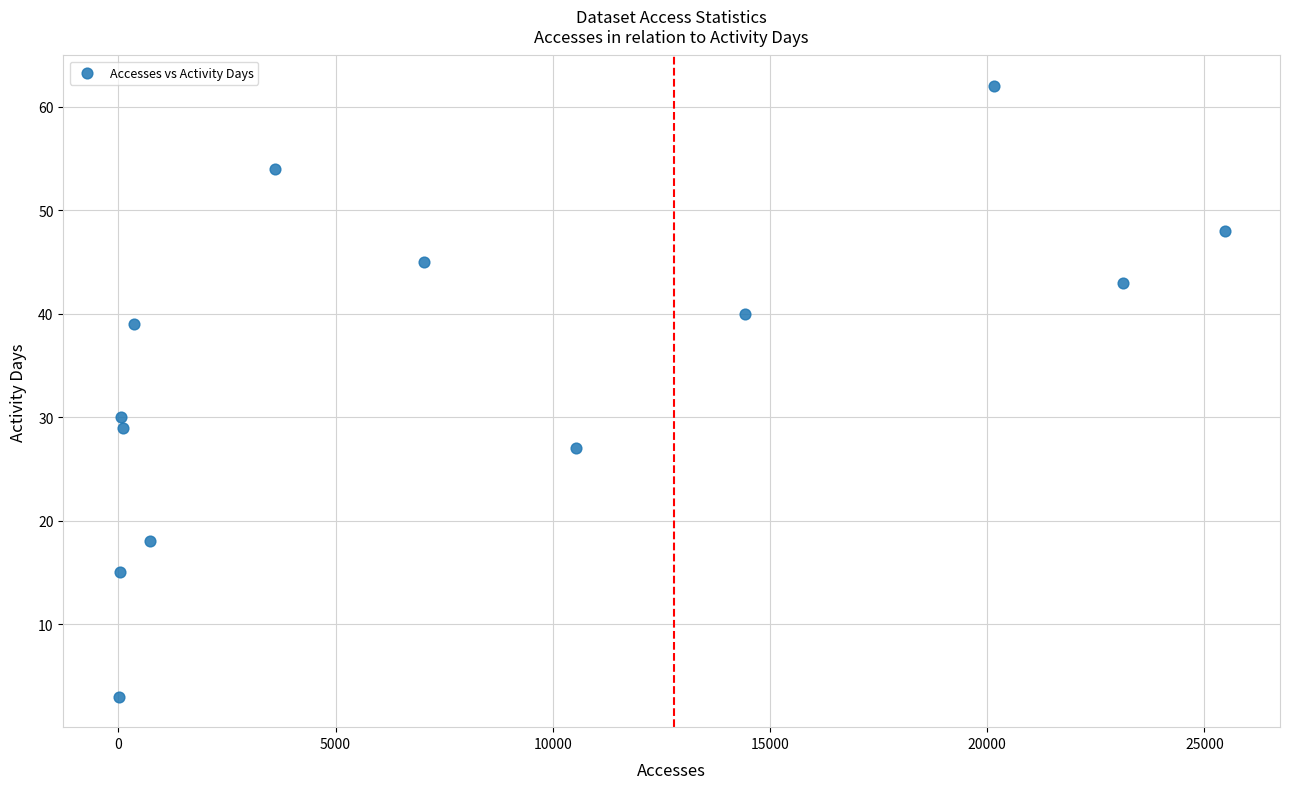

What Y value in the scatter plot is closest to 32?

30